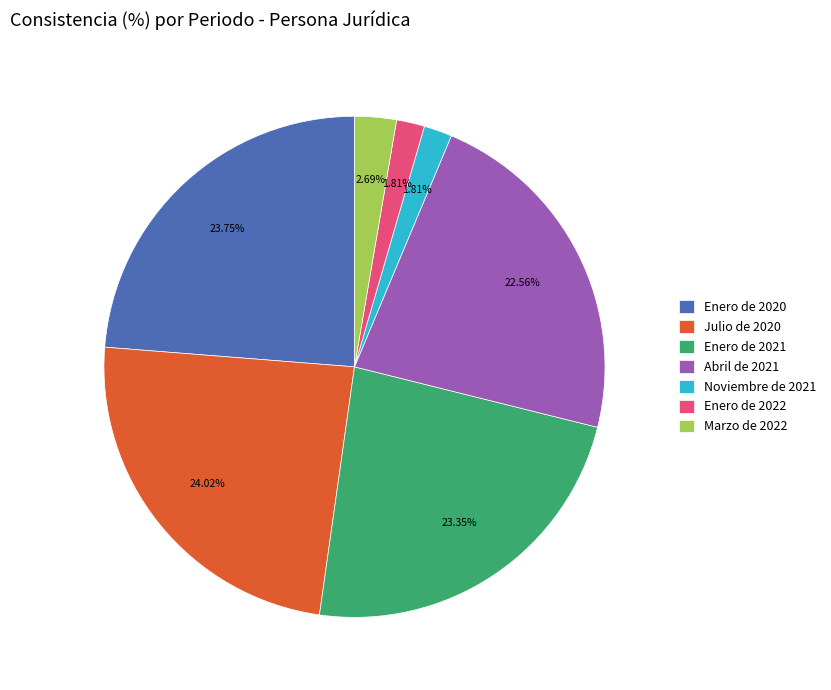

Is the sum of Marzo de 2022 and Noviembre de 2021 greater than half?

No